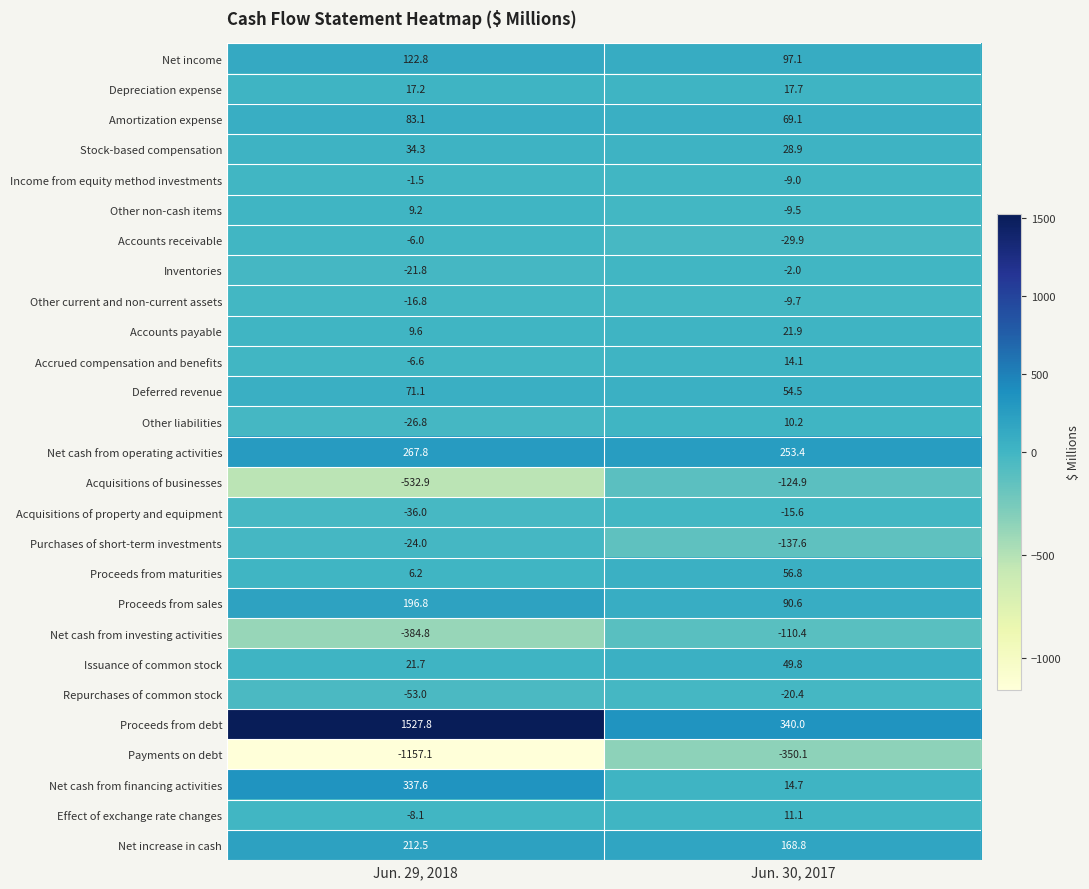

How many series are shown in this chart?

27